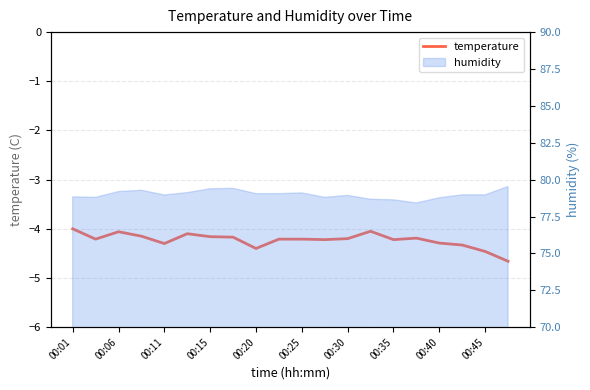

Is it true that the value at 00:01 is -0.9?

False